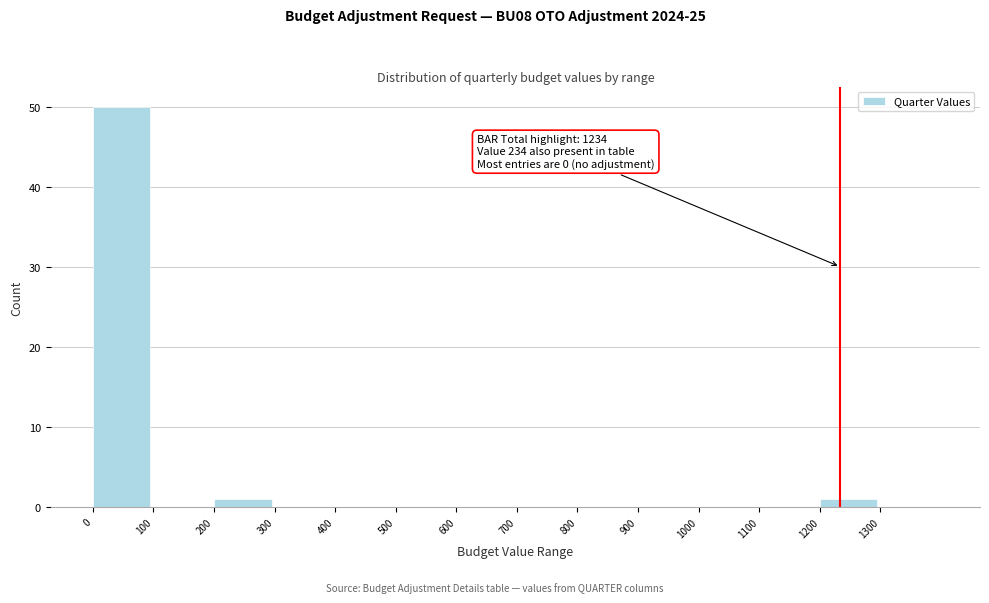

Which range on the x-axis has the tallest bar?

0 to 100